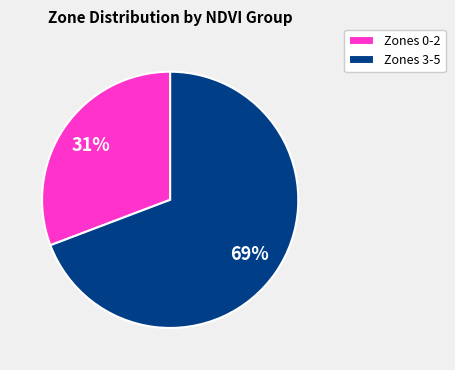

What percentage is the Zones 3-5 slice, to the nearest percent?

69%